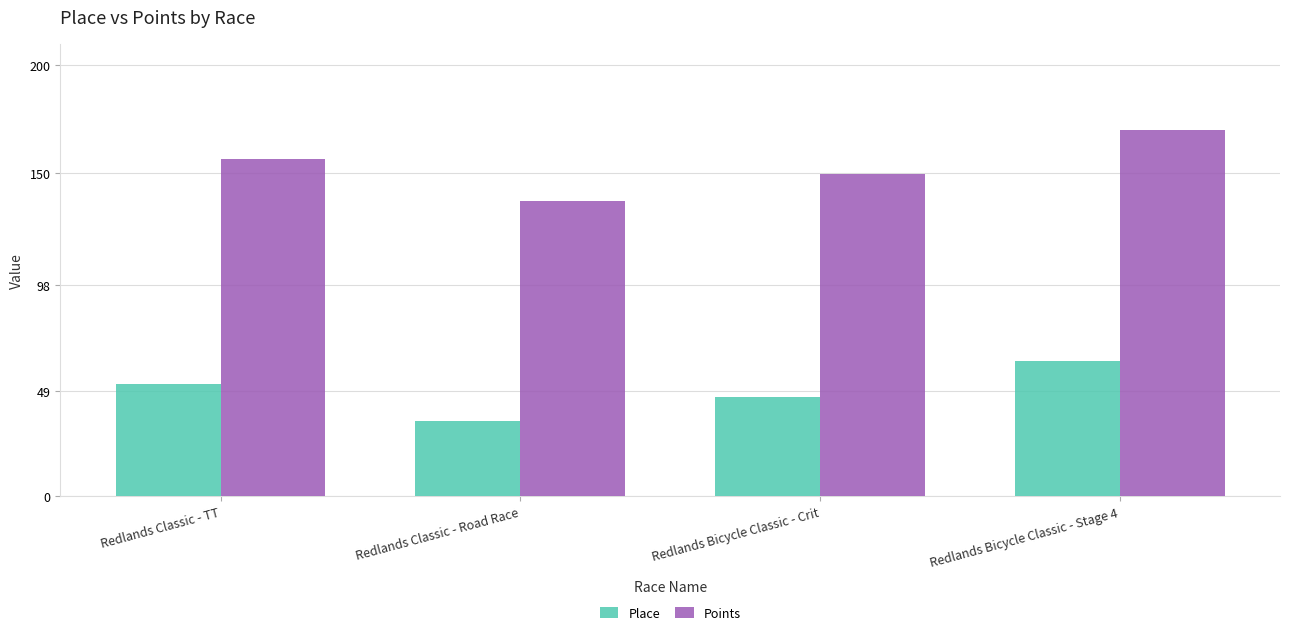

Which series has the widest spread of values?

Points